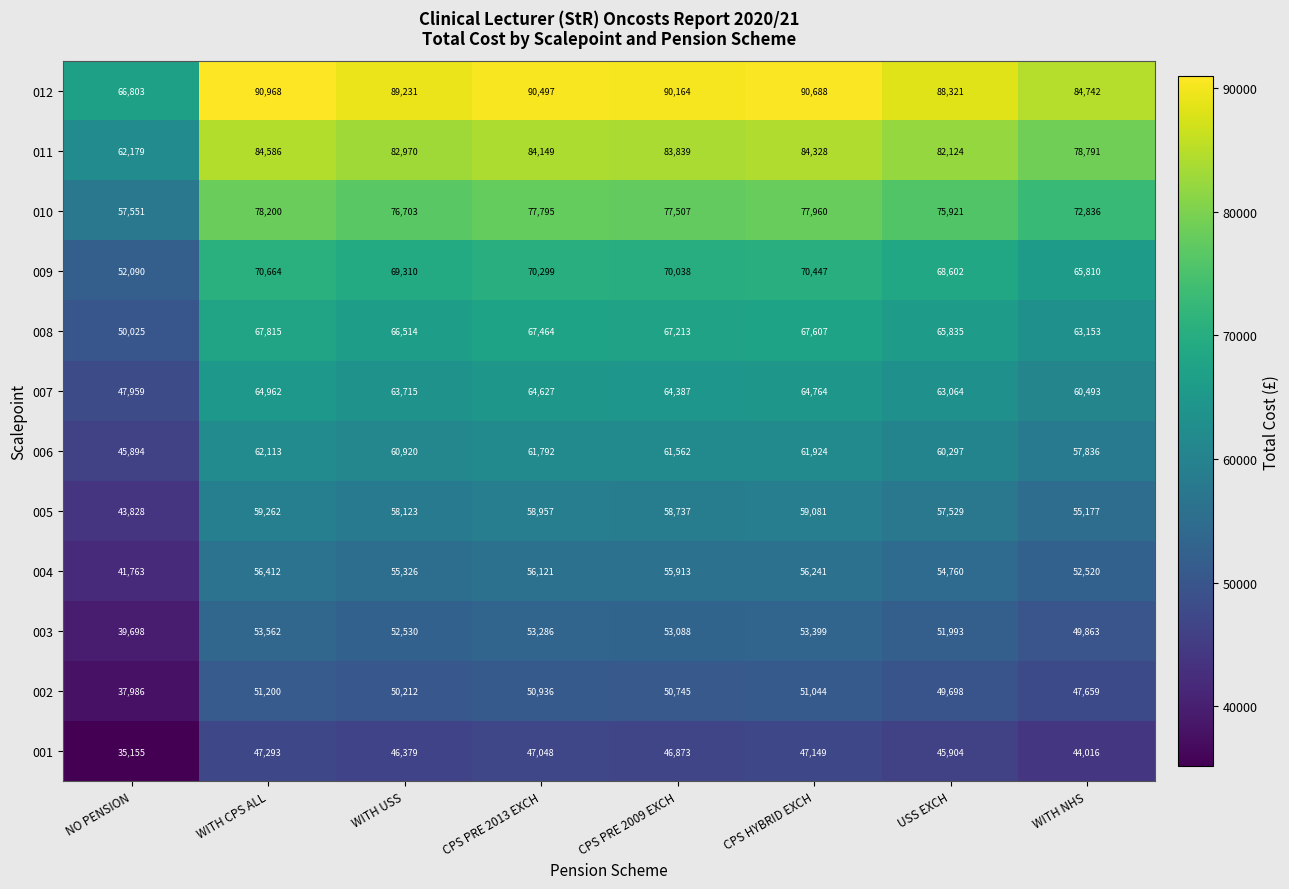

What is the sum of the 007 values at NO PENSION and CPS HYBRID EXCH?

112723